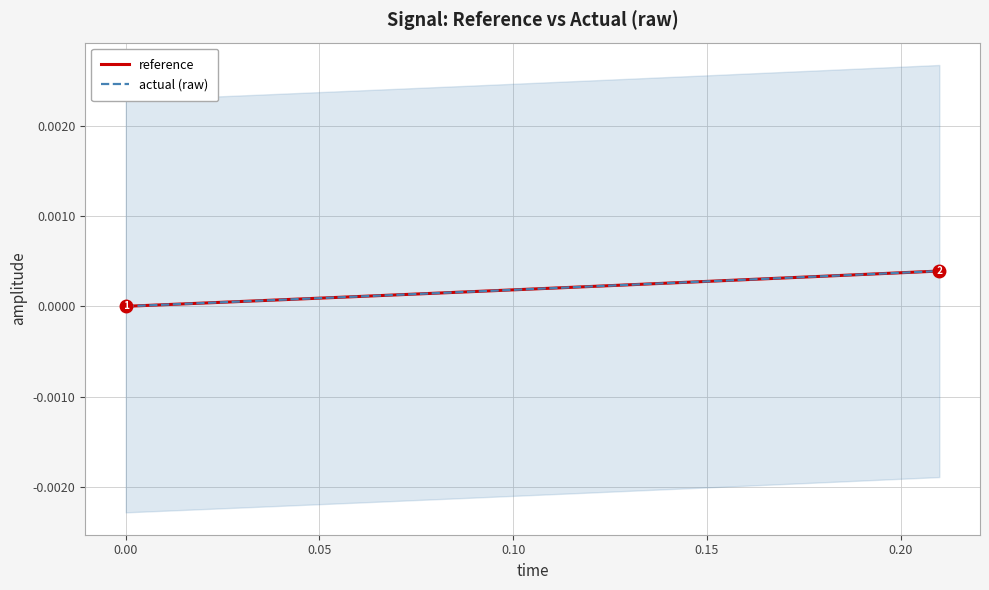

Rank the series at 0.05 from lowest to highest value.

reference, actual (raw)